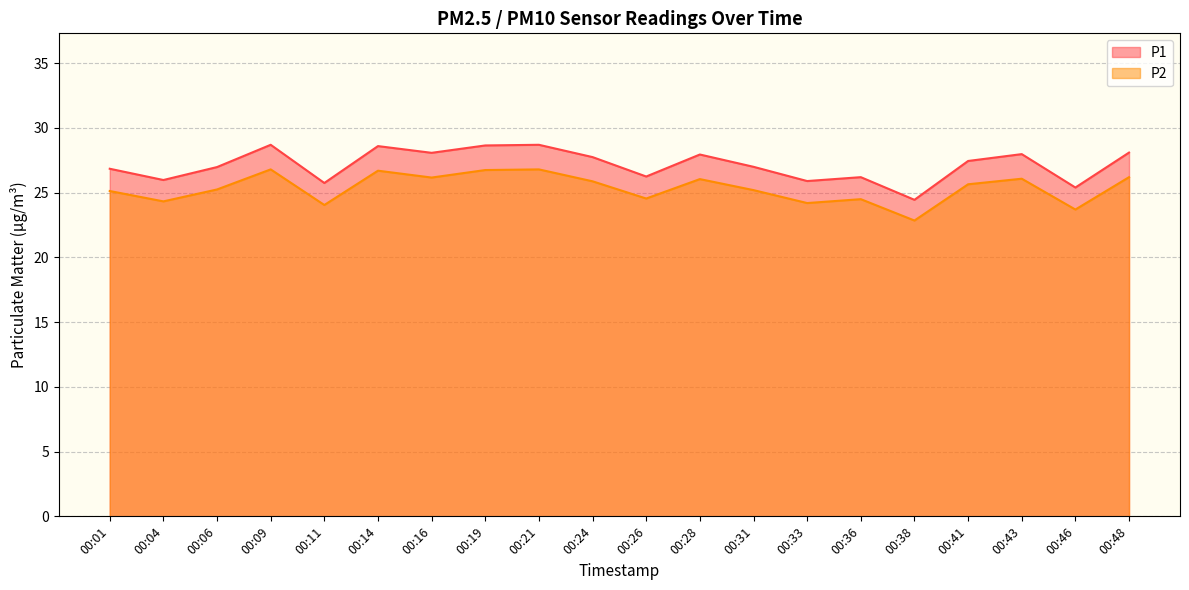

What is the lowest value of the P1 series?

24.4